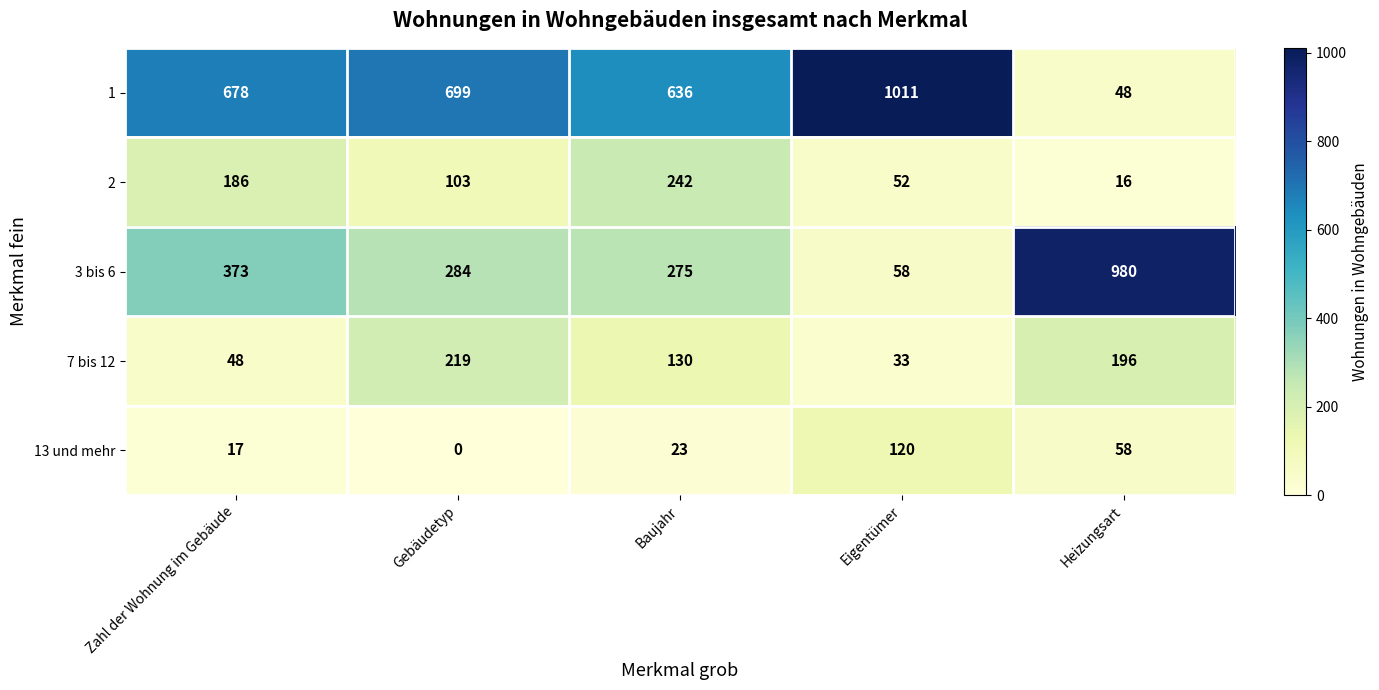

At which label does 13 und mehr reach its peak?

Eigentümer